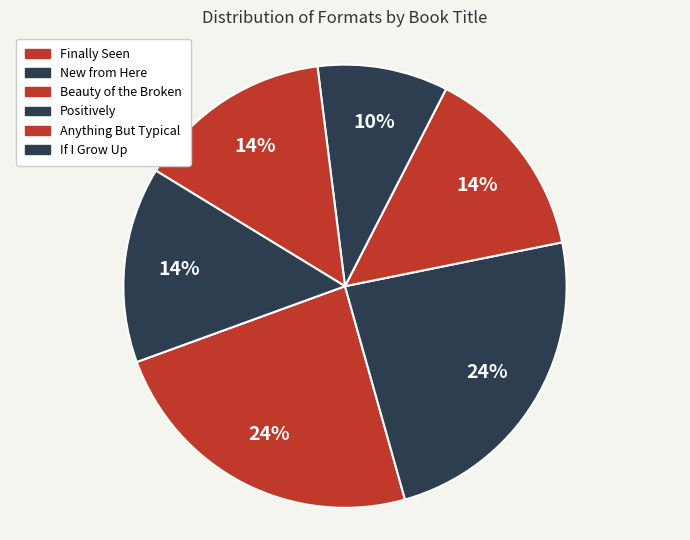

Combined, what portion of the pie is Anything But Typical and Finally Seen?

38.1%